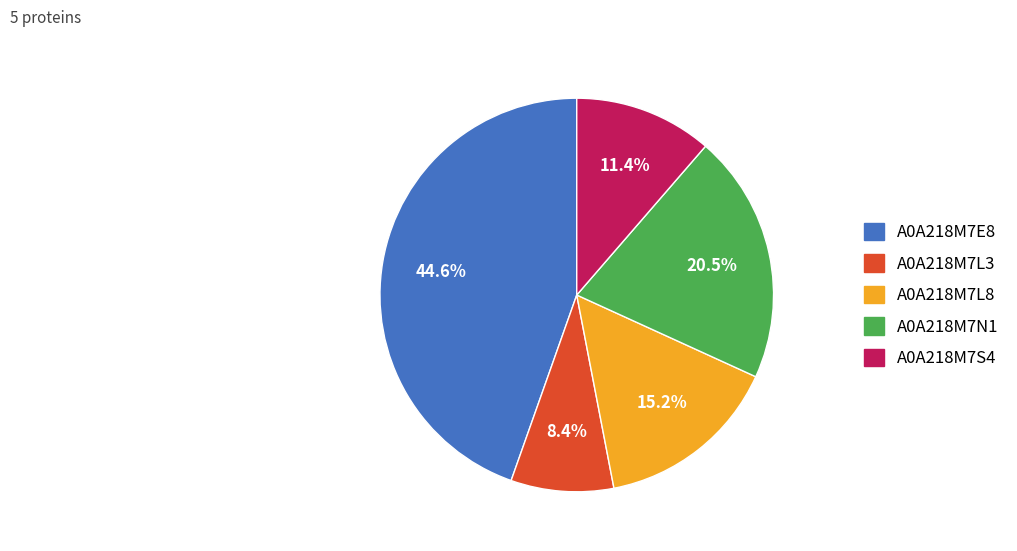

What is the largest slice in the pie chart?

A0A218M7E8